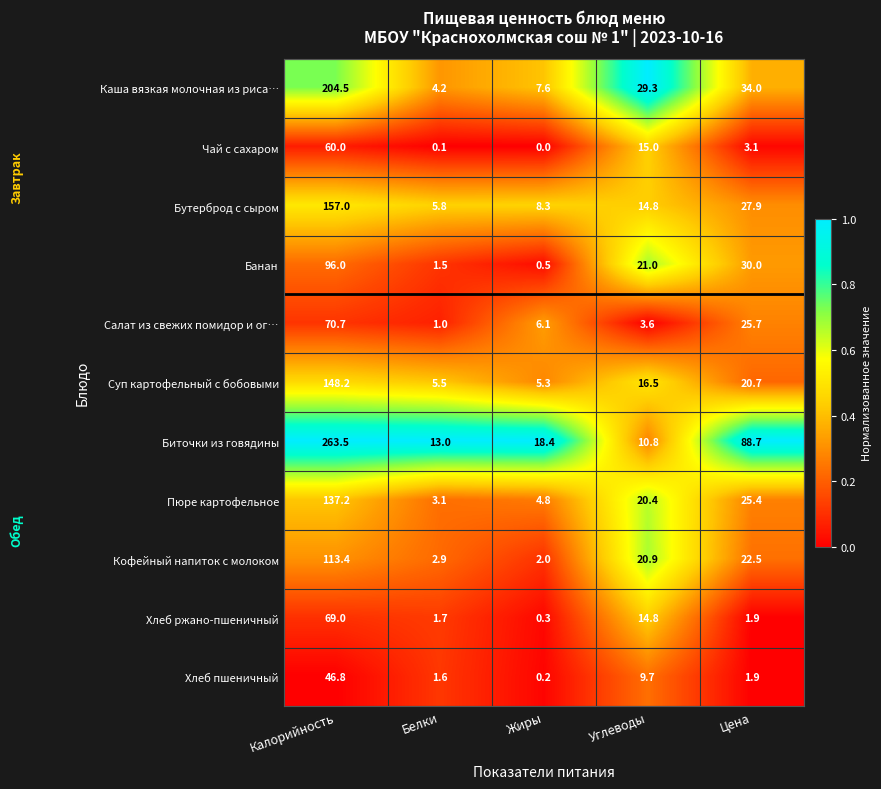

Read the Чай с сахаром value at Углеводы.

15.0